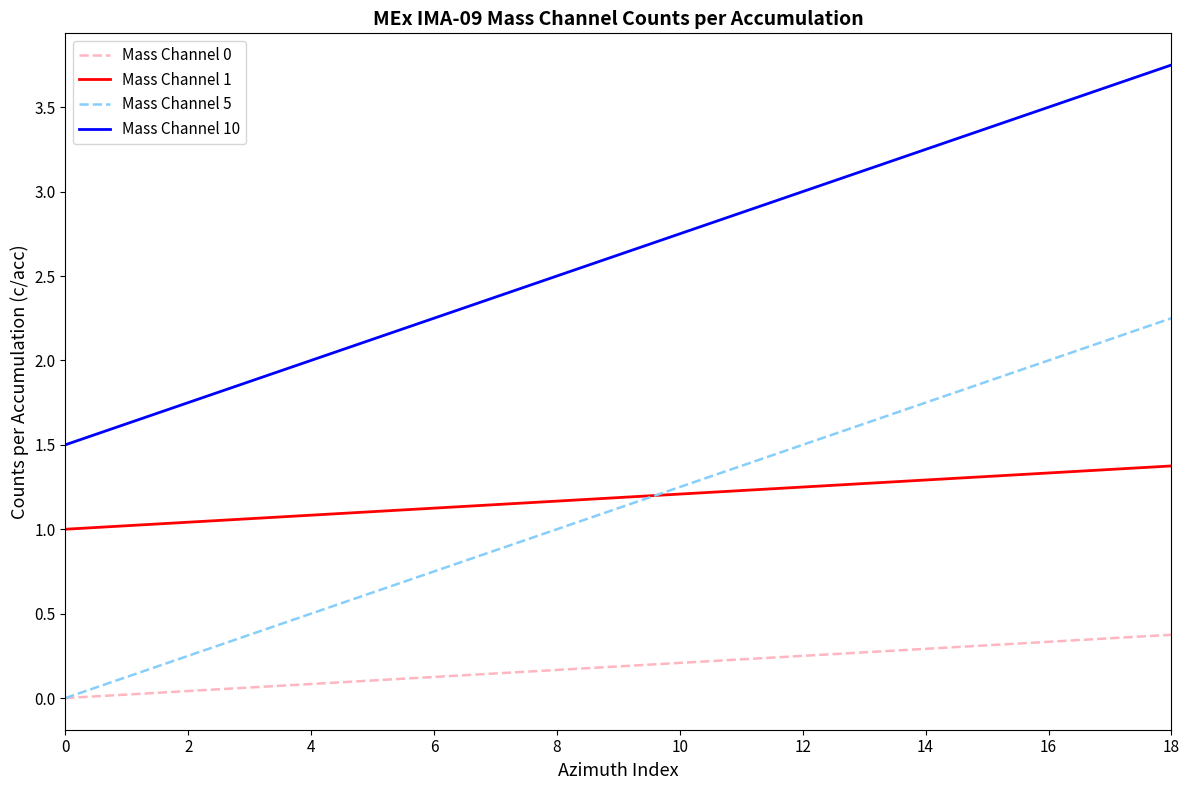

True or false: Mass Channel 10 and Mass Channel 5 intersect in this chart.

False